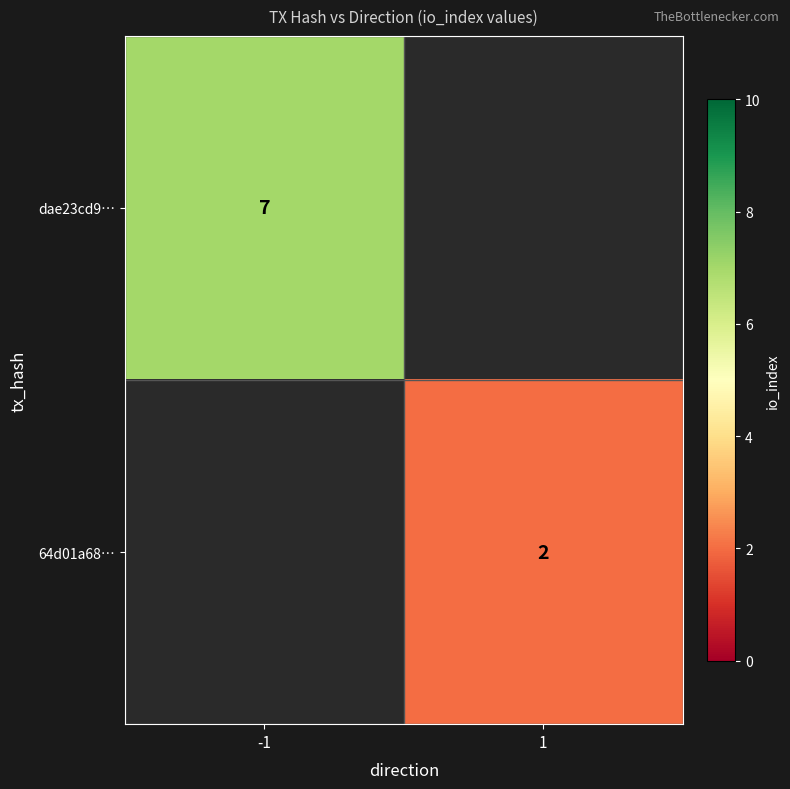

What is the minimum value shown in the chart?

2.0